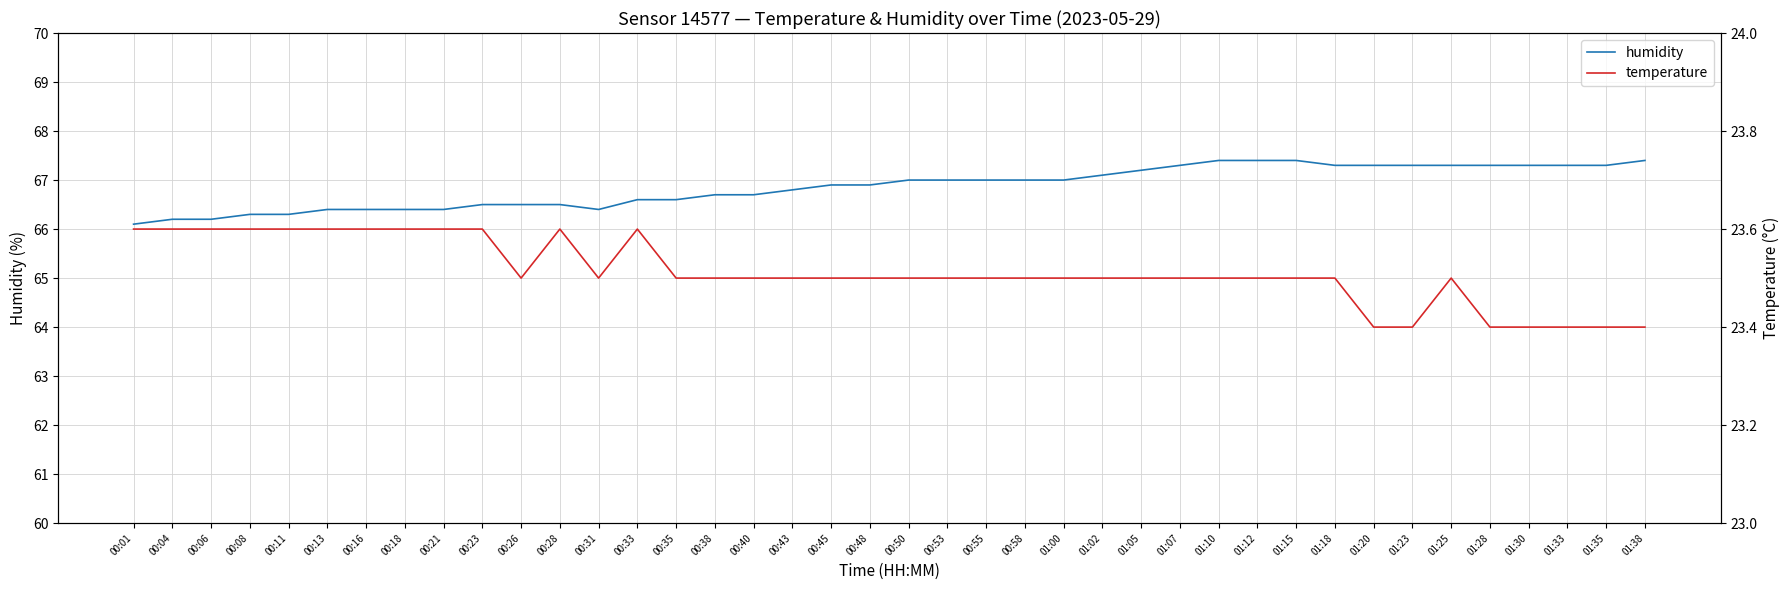

What is the sum of all humidity values?

2674.4